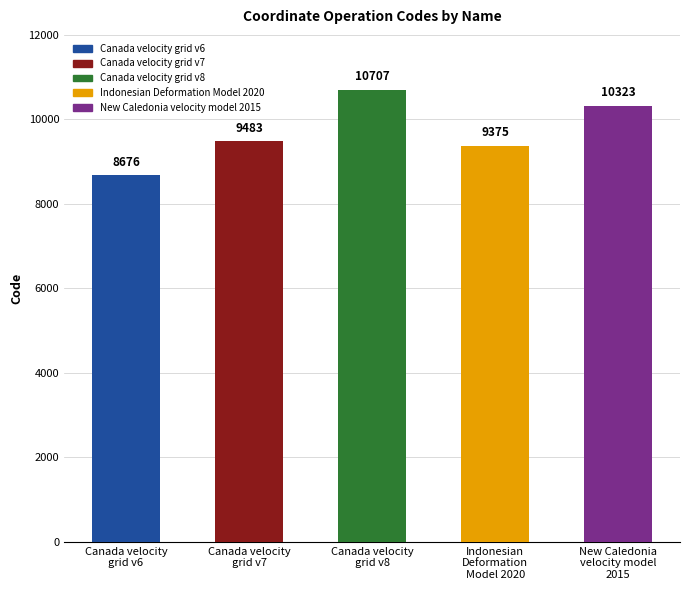

What position from the right is Canada velocity
grid v7?

4